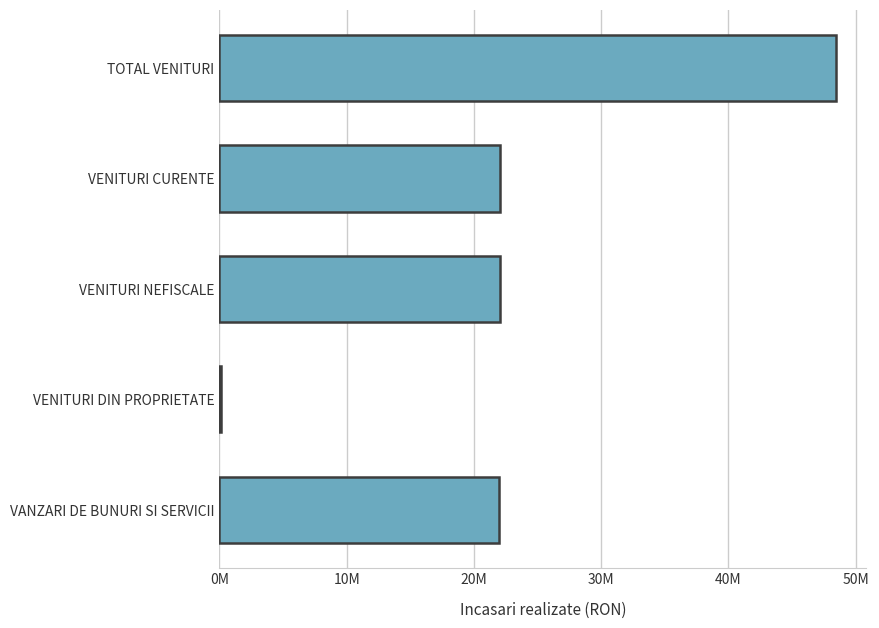

What is the difference between the second highest and minimum values?

21936629